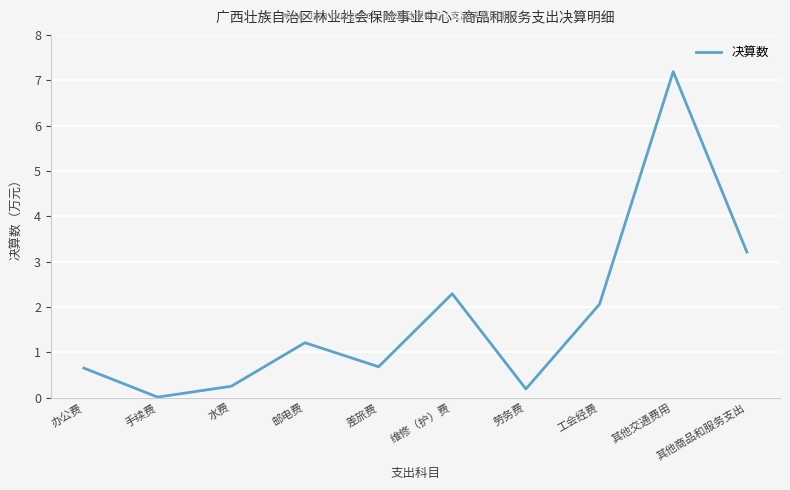

The chart shows a value of 0.7 at 邮电费. True or false?

False